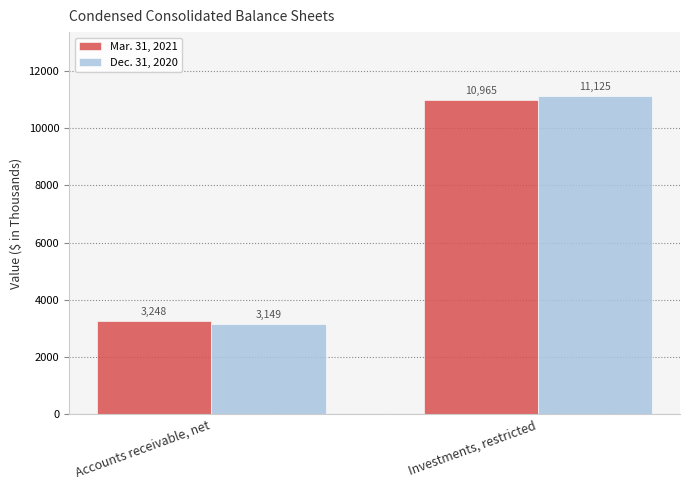

Between Accounts receivable, net and Investments, restricted, which series saw the biggest shift?

Dec. 31, 2020